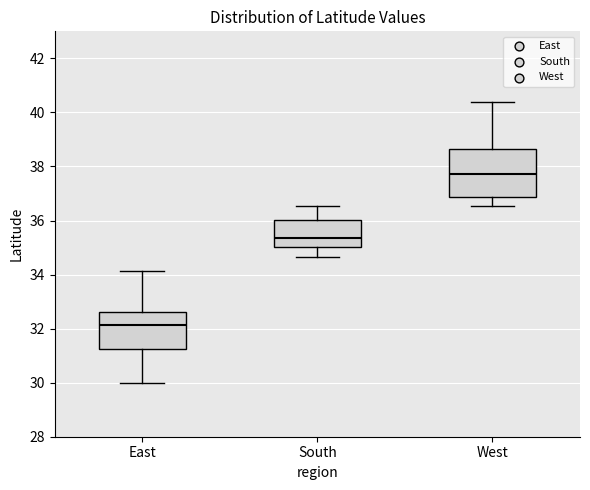

Which box has the highest median line?

West